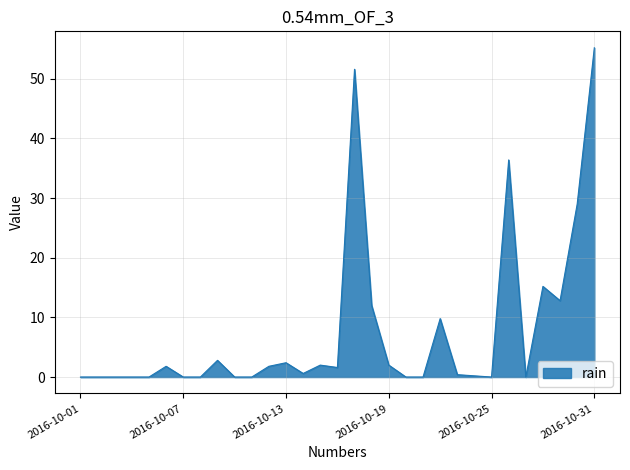

What is the maximum value shown in the chart?

55.2